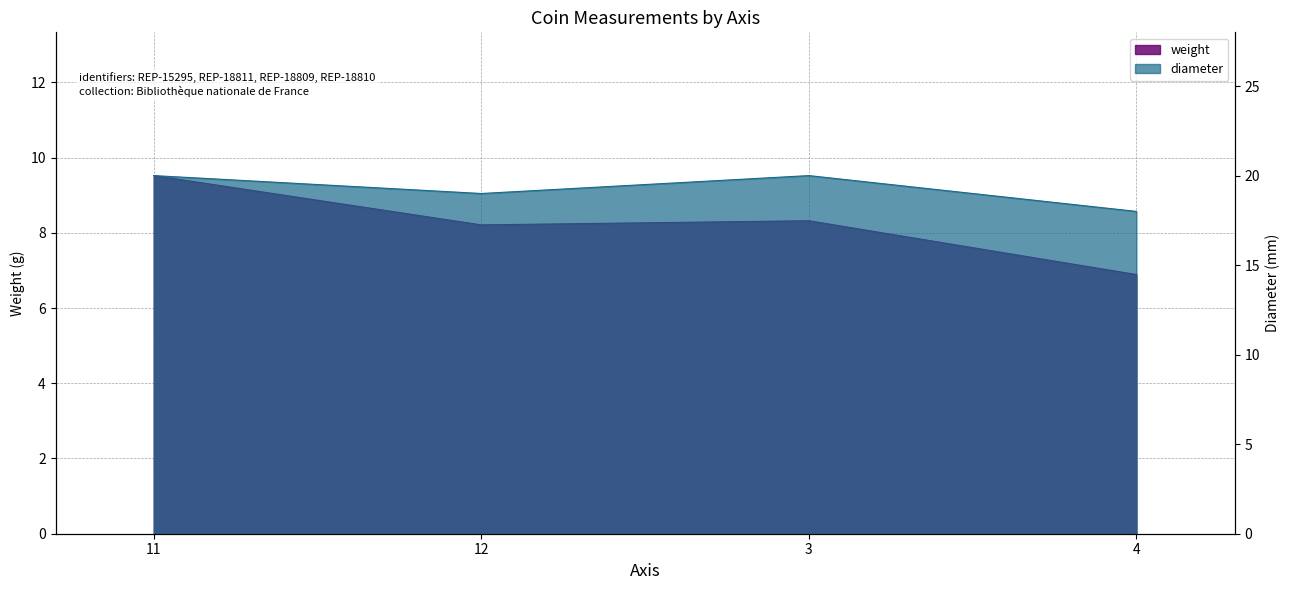

Which series has the largest range (max minus min)?

weight